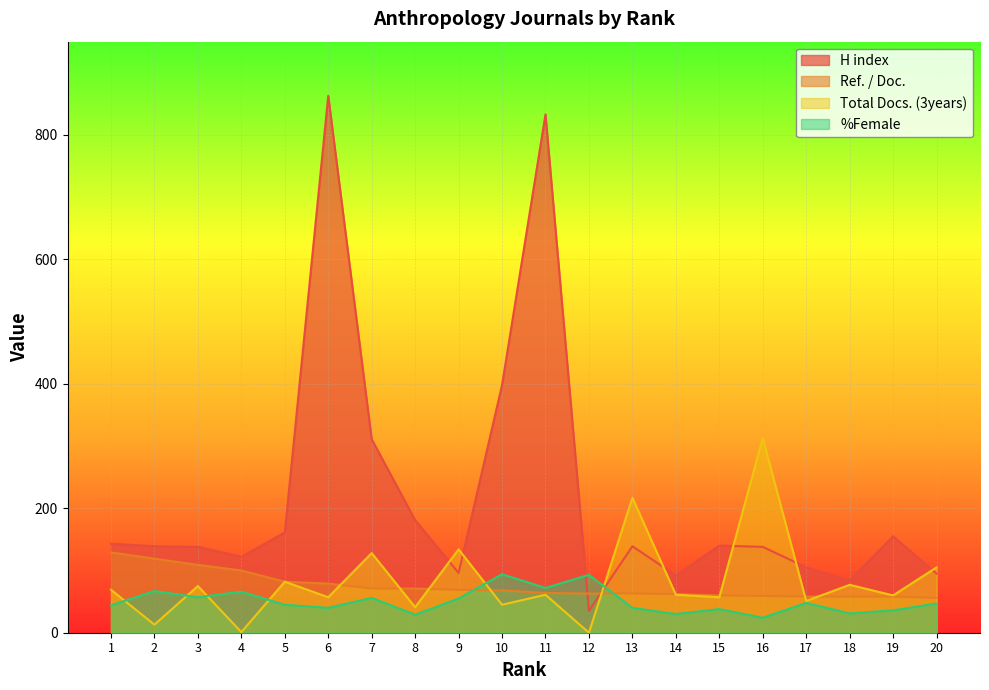

What is the maximum value for %Female?

94